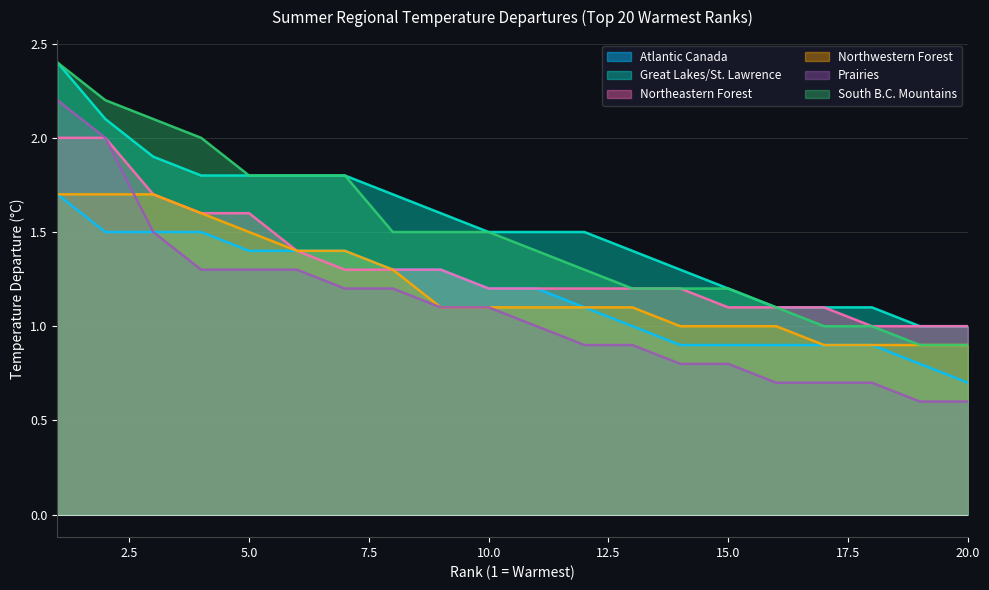

What is the total value across all series at 11?

7.4